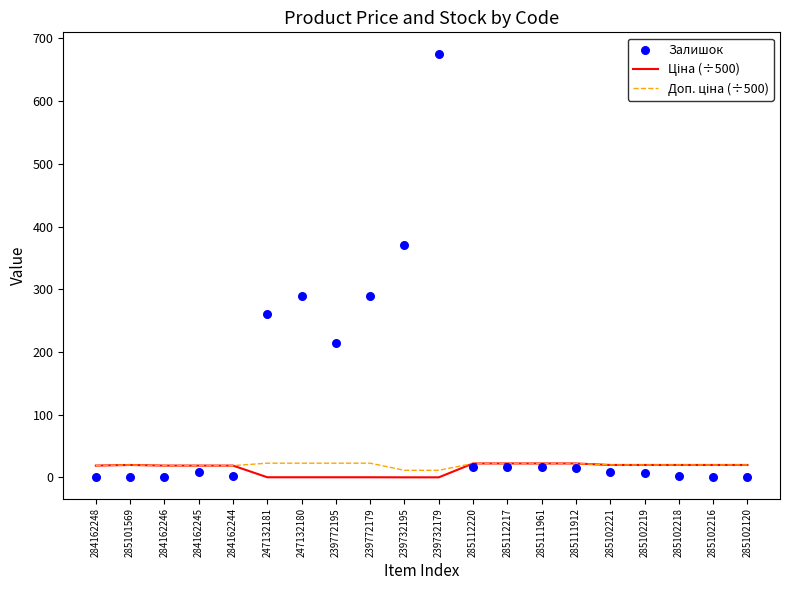

At which category is the sum across all series the highest?

239732179